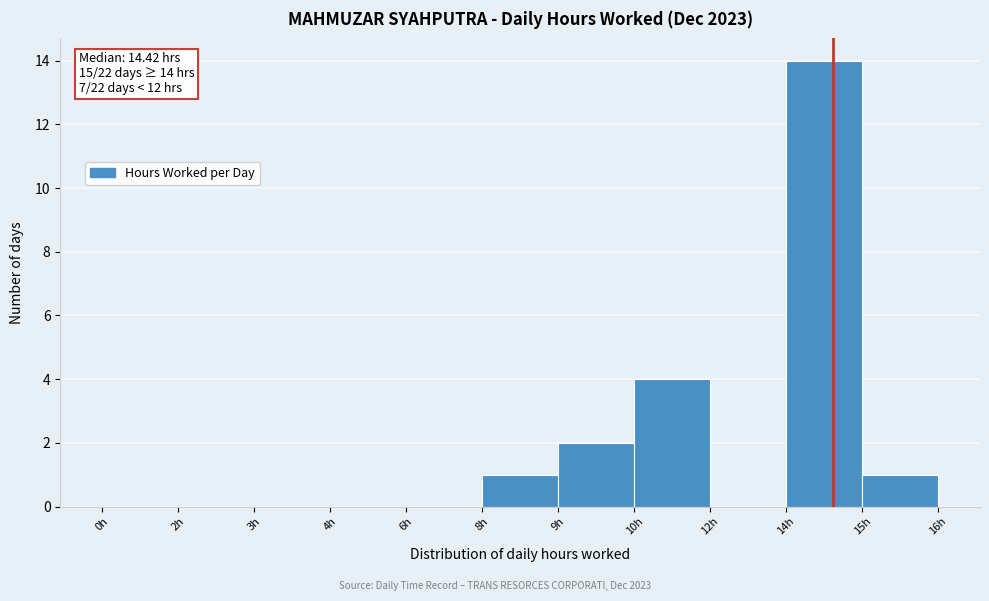

Reading left to right, list all the values displayed in this chart.

0h=0	2h=0	3h=0	4h=0	6h=0	8h=1	9h=2	10h=4	12h=0	14h=14	15h=1